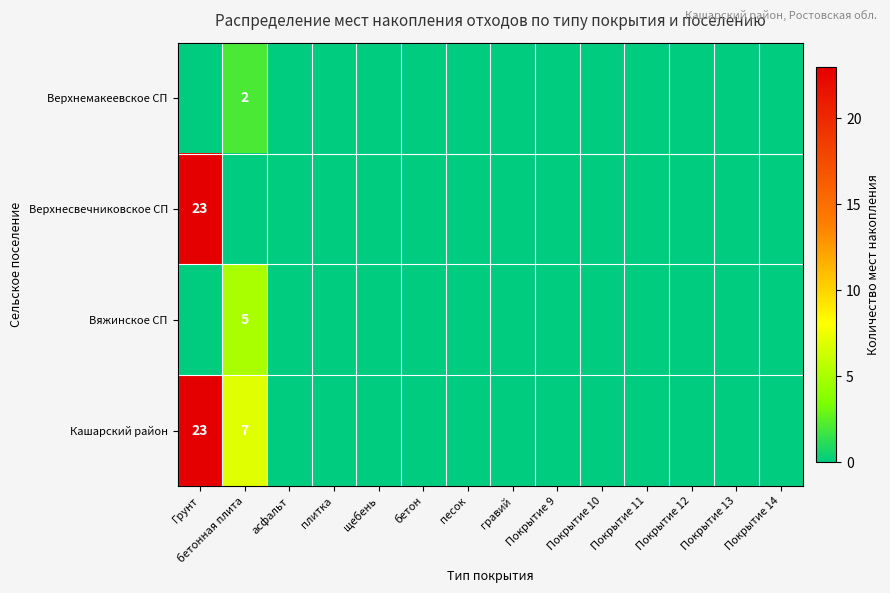

Which label corresponds to the smallest value in the chart?

Грунт